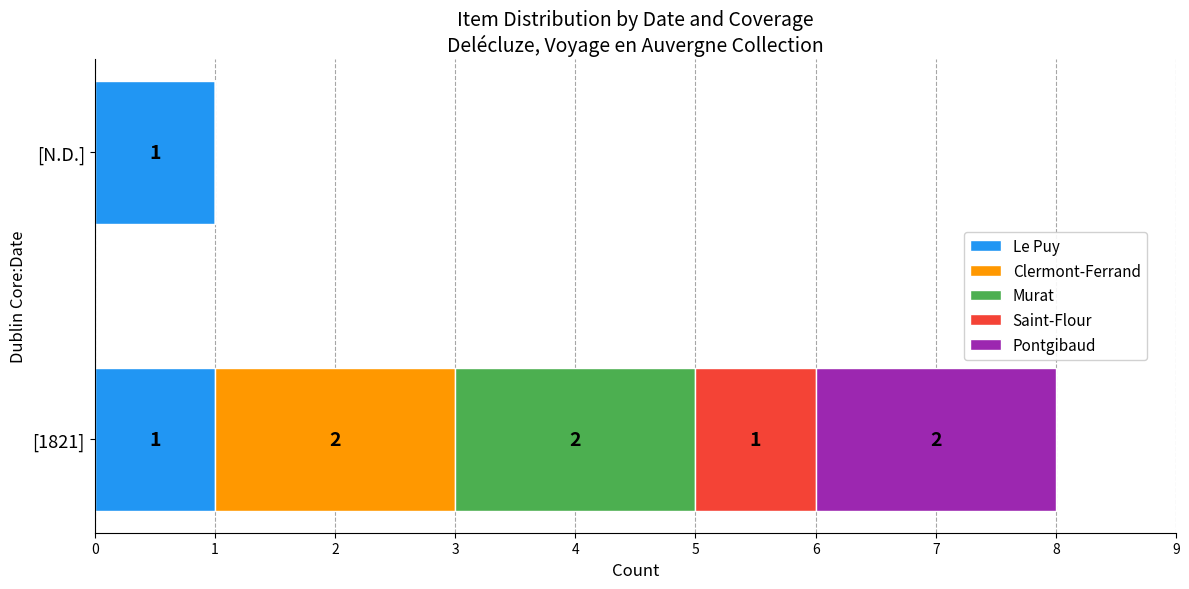

Is it true that Le Puy equals 1 at [1821]?

True